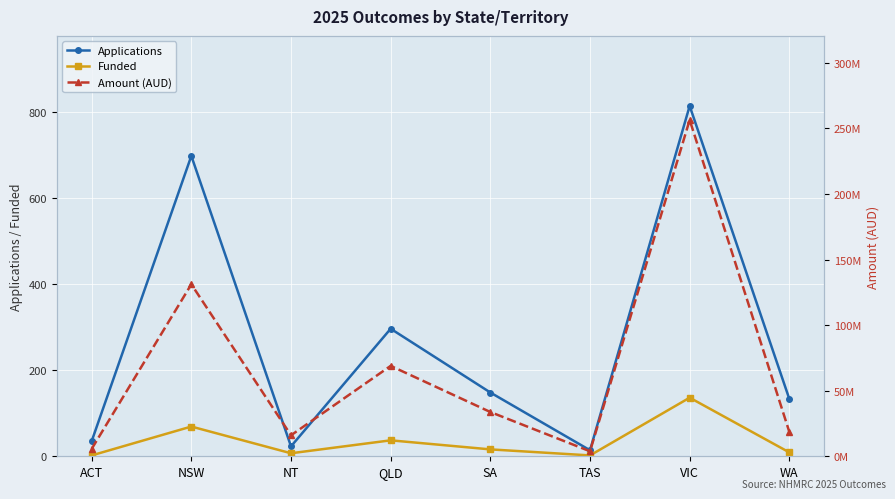

What position from the right is WA?

1